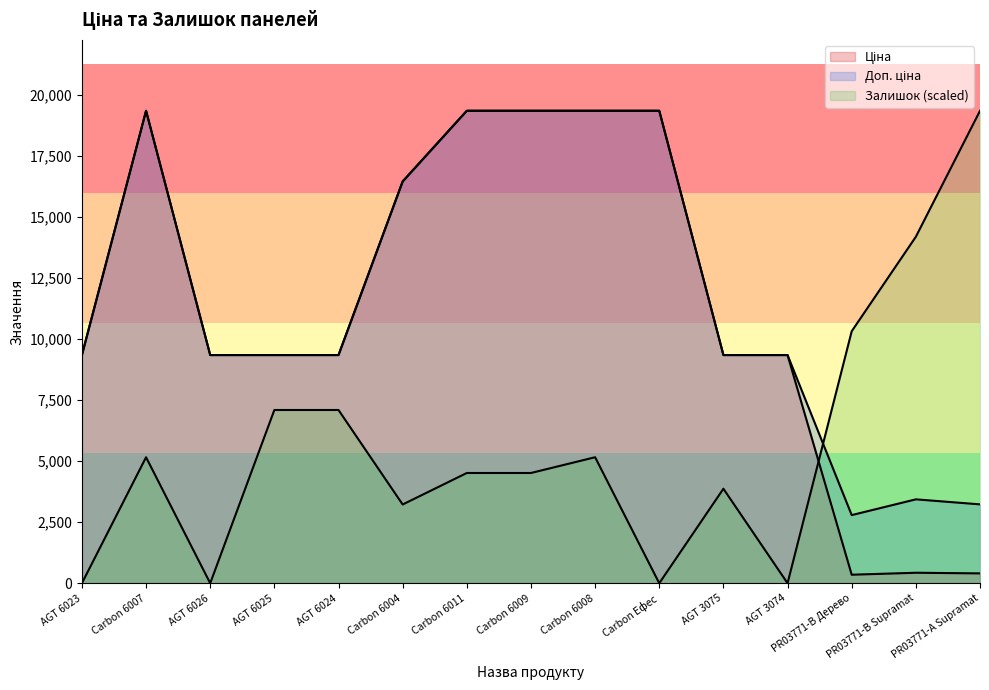

What is the difference between the Залишок values at AGT 3074 and PR03771-B Supramat?

14184.9